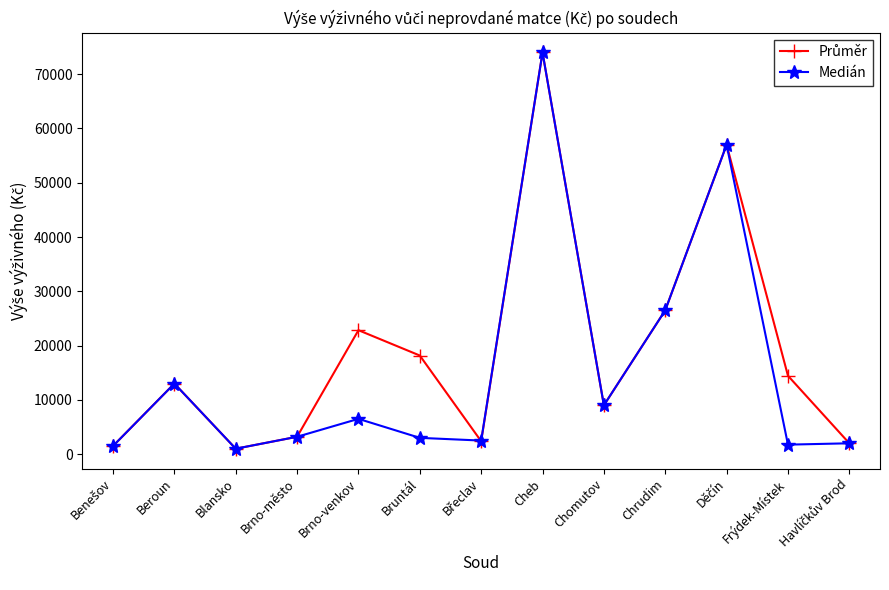

Count the number of categories in the chart.

13